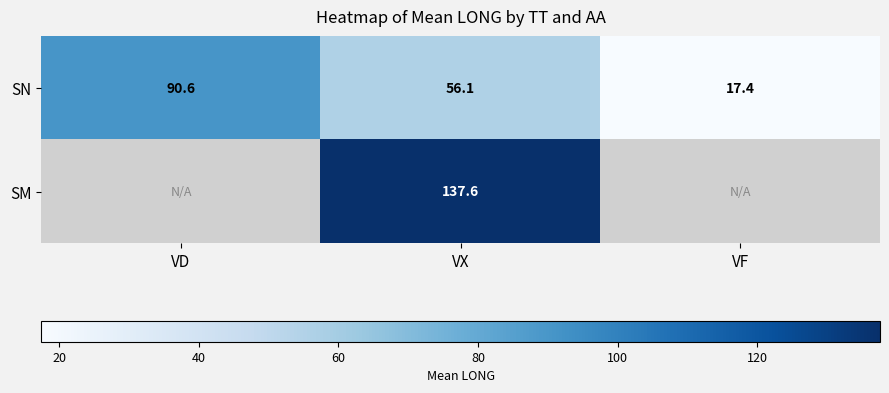

True or false: SN has a value of 90.6 at VD.

True